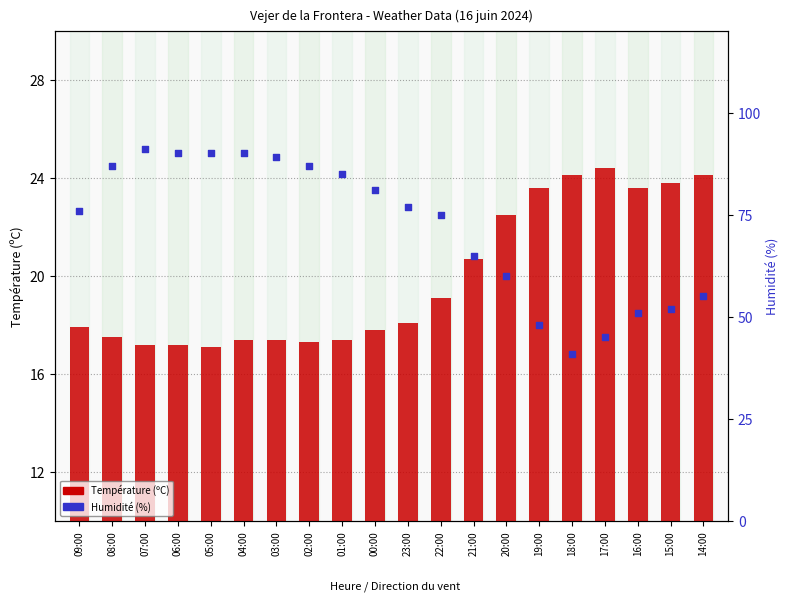

Which series reaches the maximum Y coordinate?

Humidité (%)